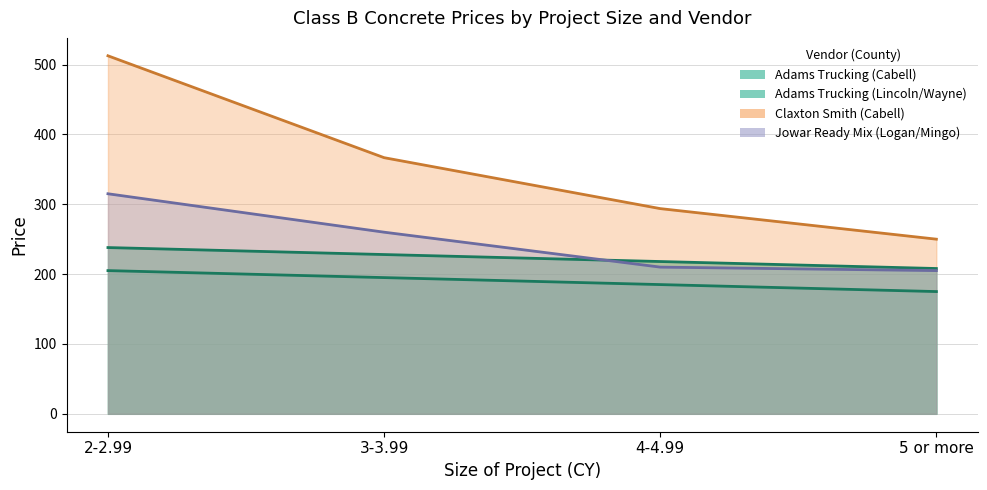

Which series changed the most between 2-2.99 and 4-4.99?

Claxton Smith (Cabell)